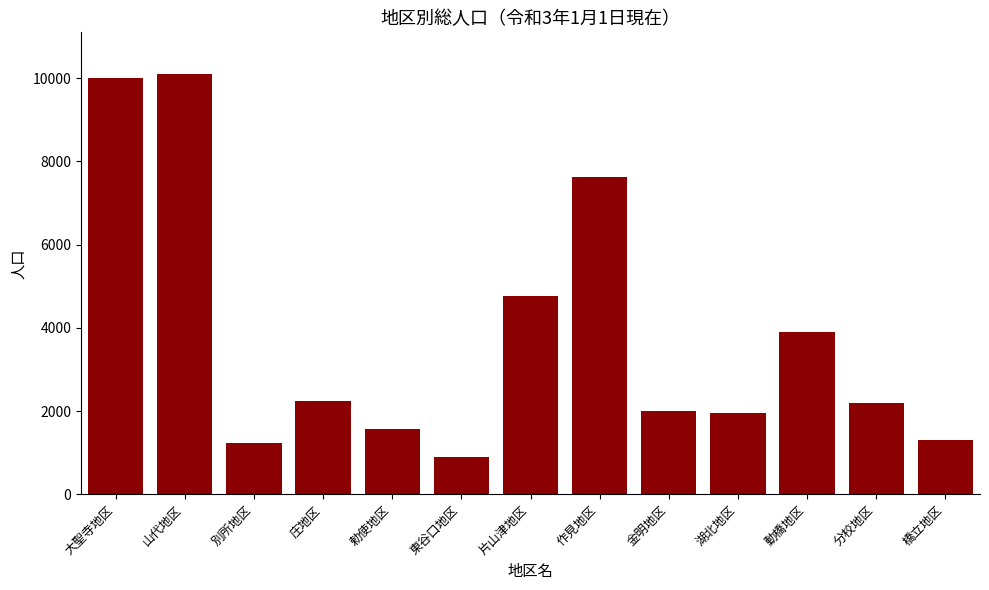

The chart shows a value of 10002 at 大聖寺地区. True or false?

True